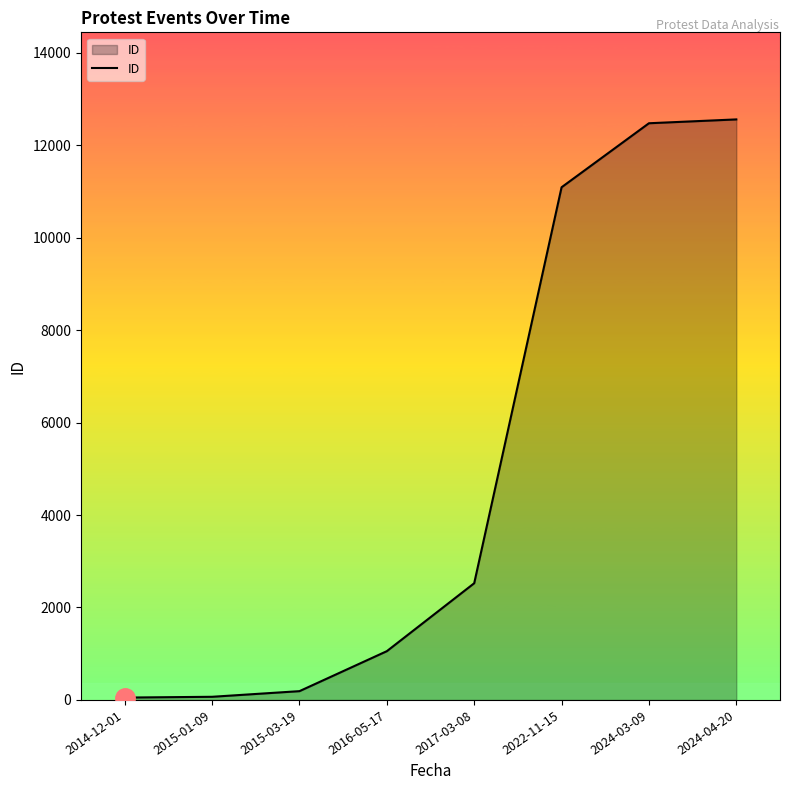

What is the average value?

5002